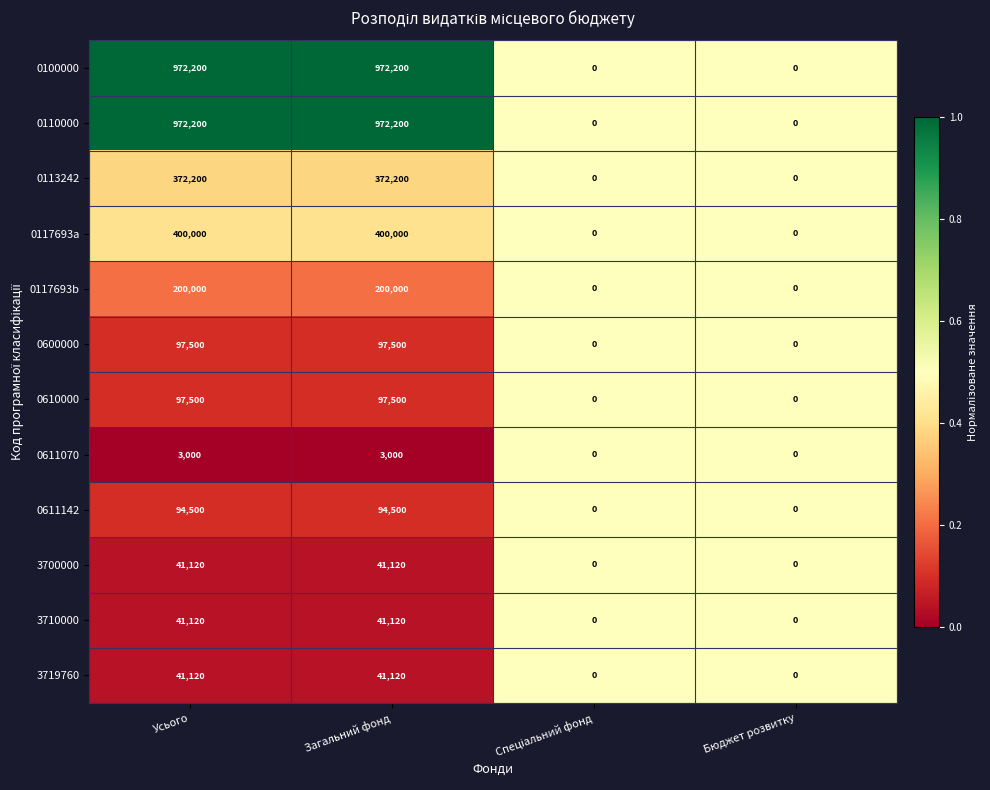

How many distinct data groups are displayed?

12